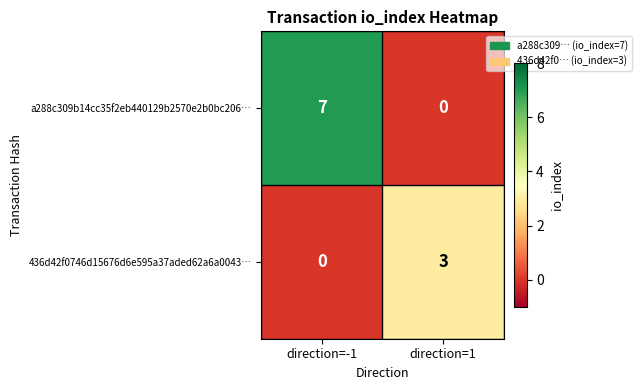

At which category is the sum across all series the highest?

direction=-1